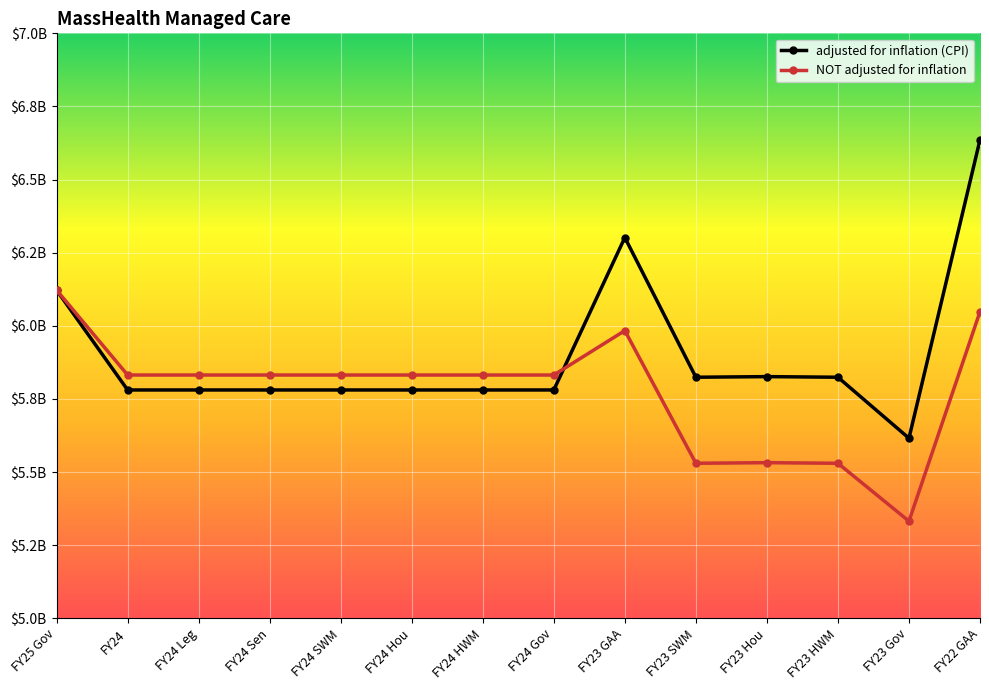

Does the chart have visible grid lines?

Yes